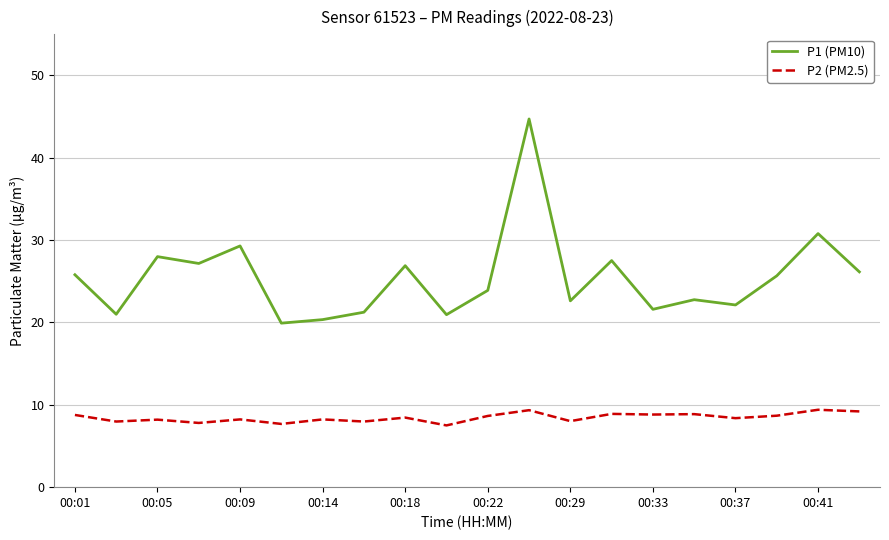

Which series has the largest total across all categories?

P1 (PM10)